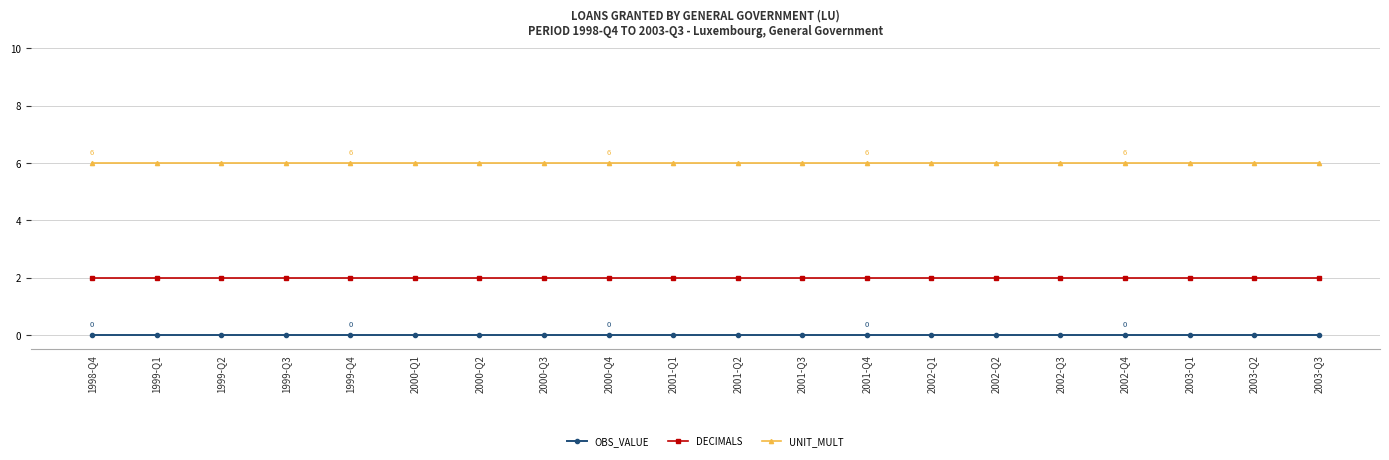

True or false: UNIT_MULT and OBS_VALUE intersect in this chart.

False